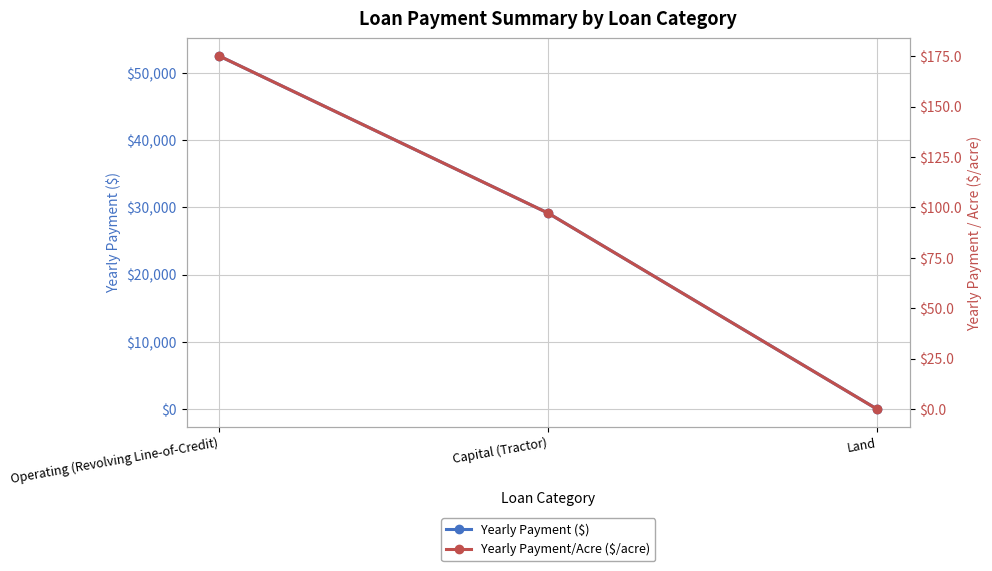

Which category has the lowest value in the Yearly Payment/Acre ($/acre) series?

Land